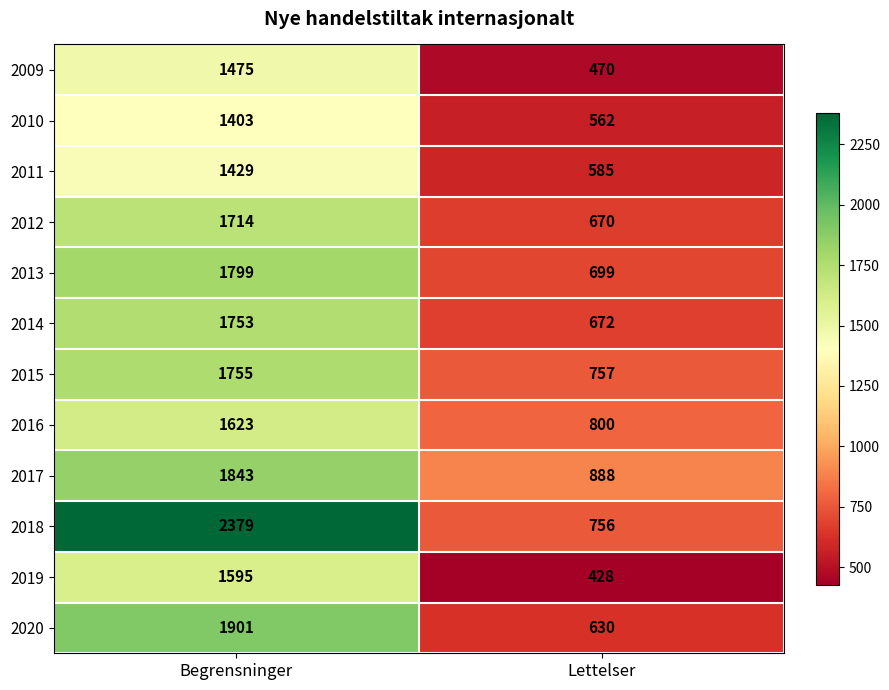

Which series has the widest spread of values?

2018